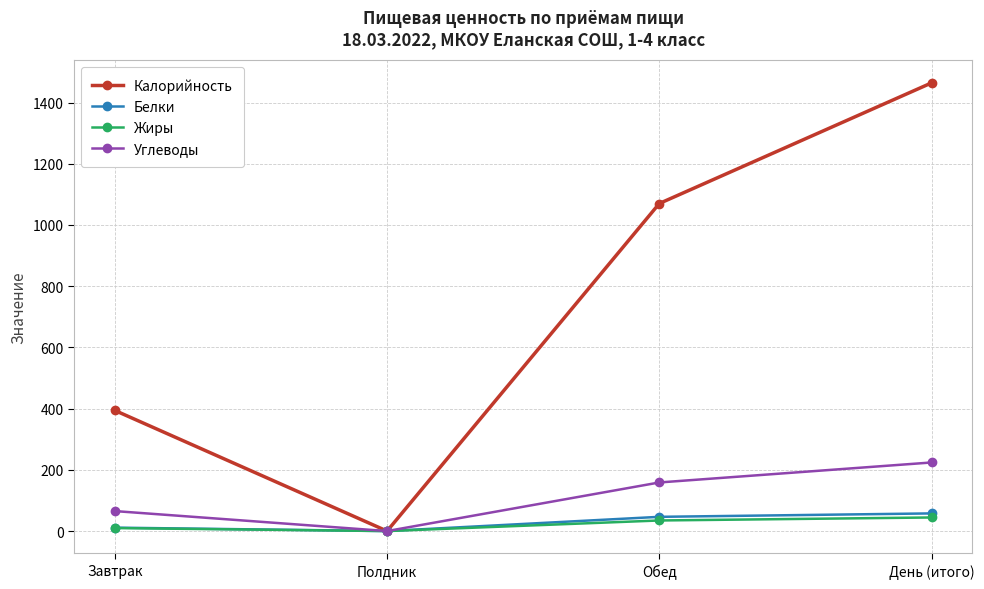

List the labels in order of Углеводы value, largest first.

День (итого), Обед, Завтрак, Полдник